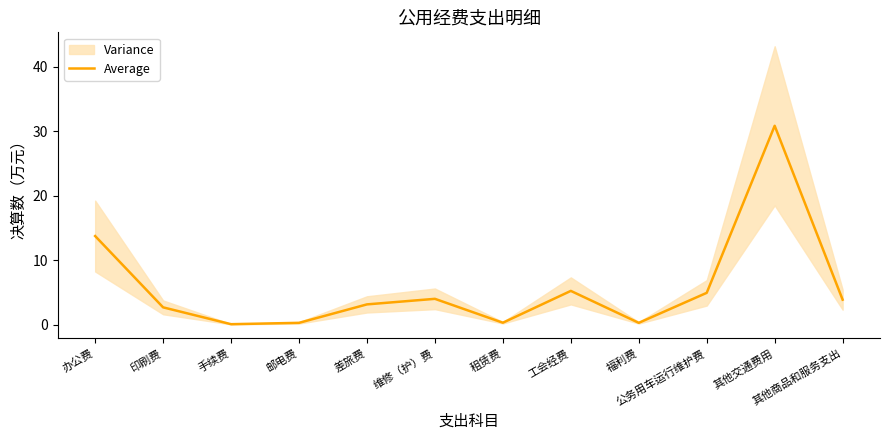

How many values exceed 3?

7